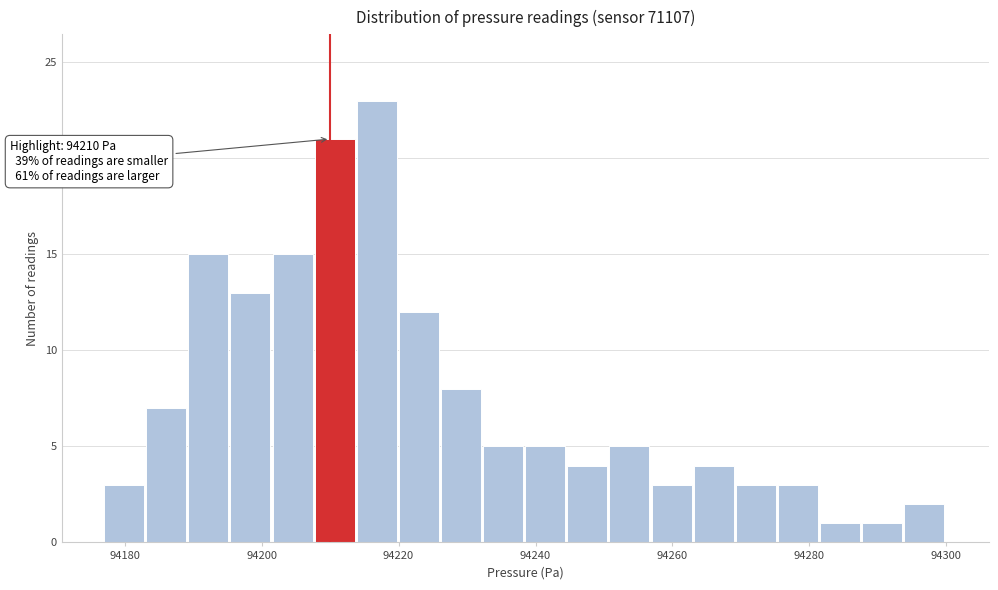

Read against the x-axis, roughly where is the centre of the tallest bar?

94216